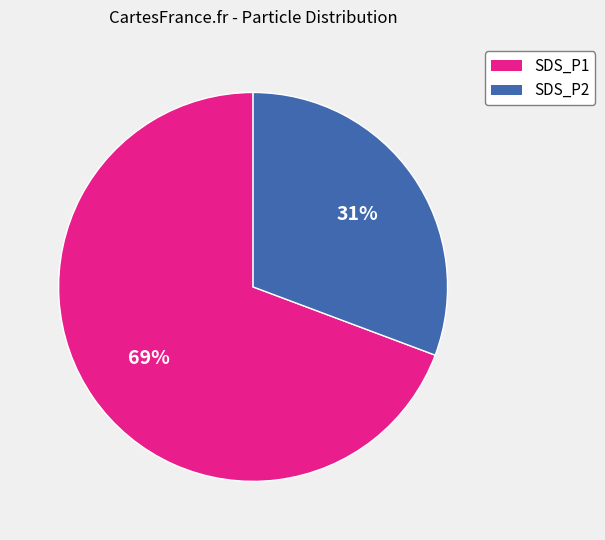

What is the ratio of the value at SDS_P2 to the value at SDS_P1?

0.4